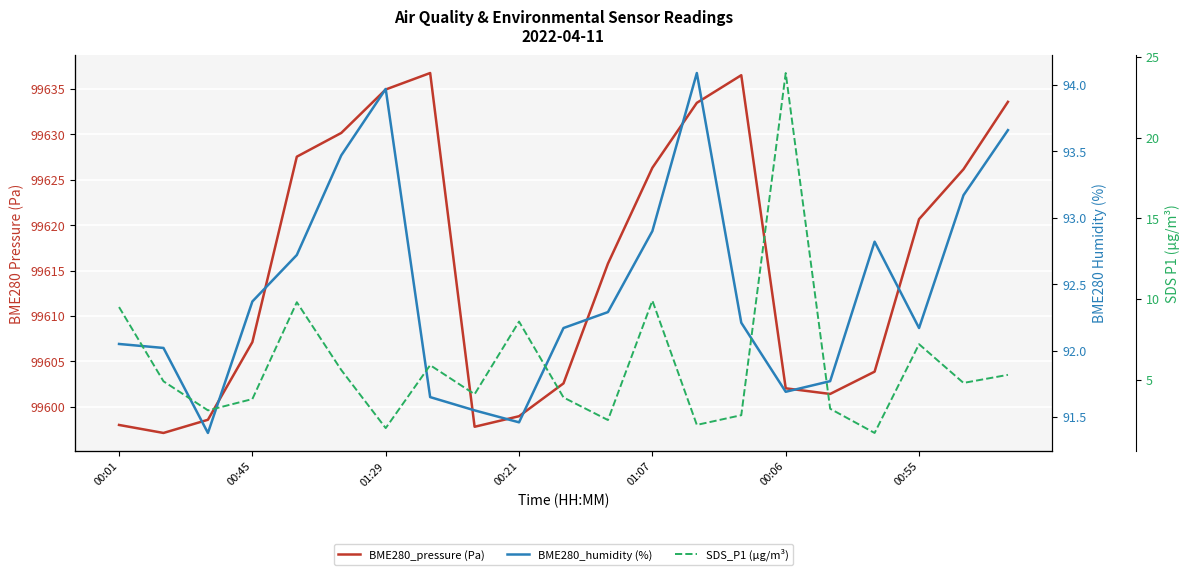

Which series changed the most between 01:07 and 13?

SDS_P1 (µg/m³)